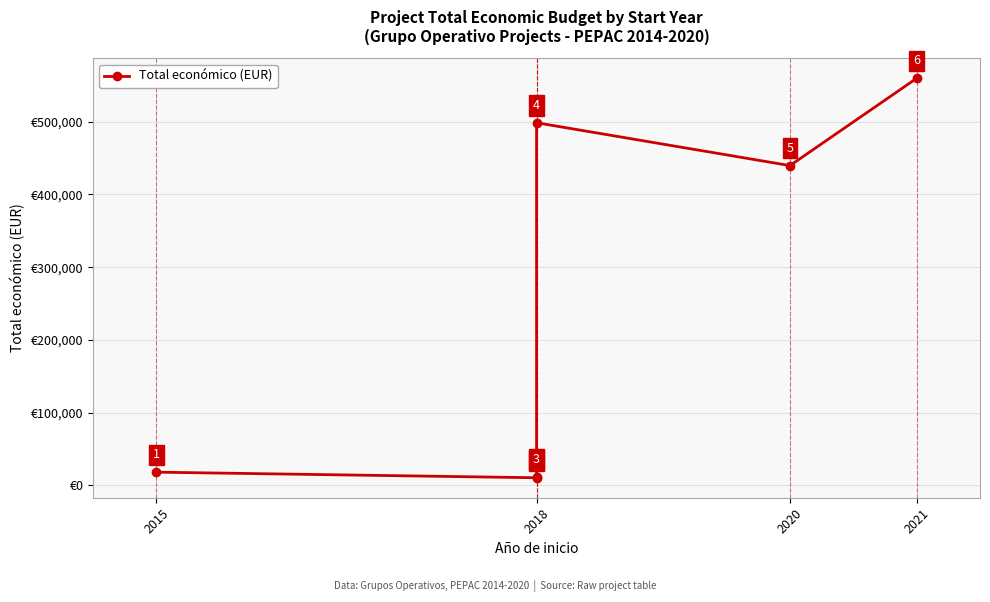

How many data points are less than 439594?

3